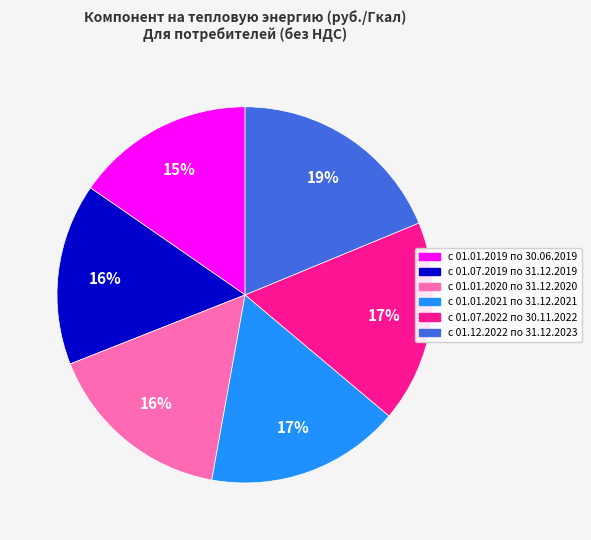

Between с 01.07.2022 по 30.11.2022 and с 01.01.2019 по 30.06.2019, which is larger?

с 01.07.2022 по 30.11.2022